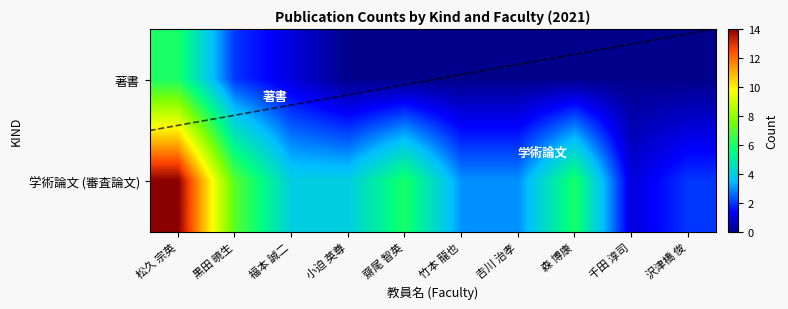

Count the number of data series in this chart.

2